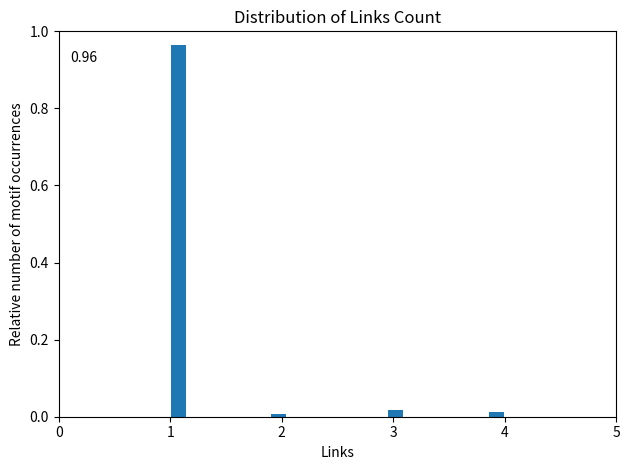

Around what value on the x-axis is the tallest bar? Give the approximate position of its centre, as read against the axis.

1.1